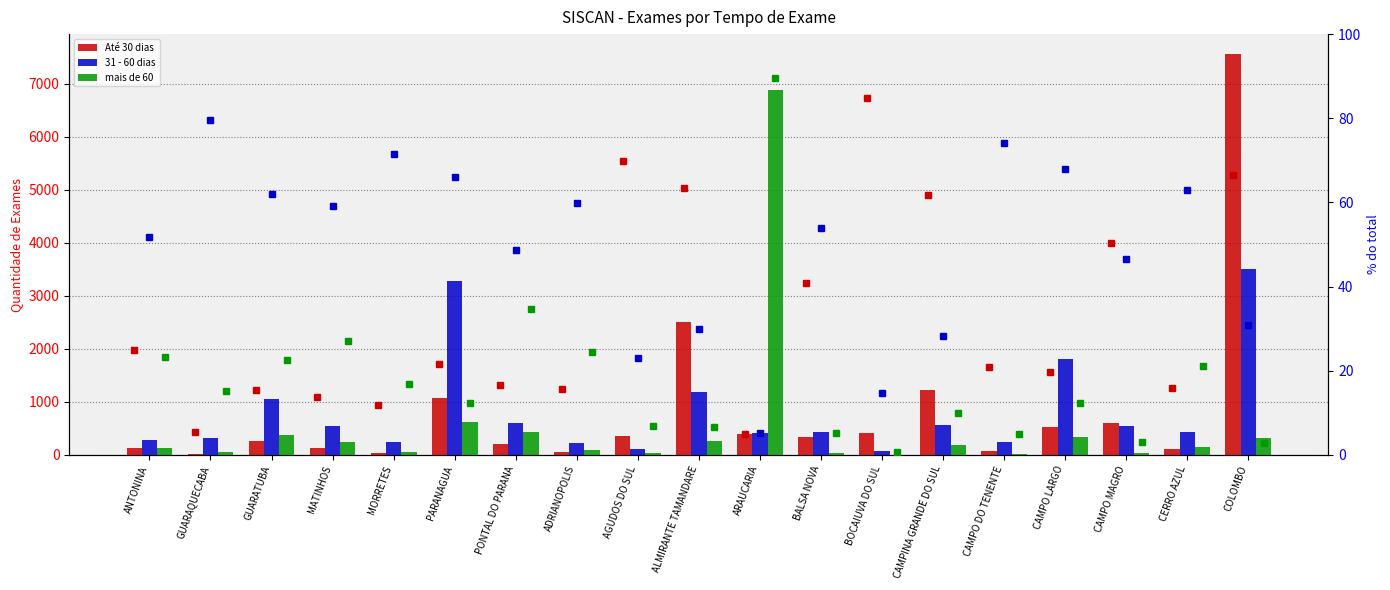

The Até 30 dias % series shows 5.1 at ARAUCARIA. True or false?

True